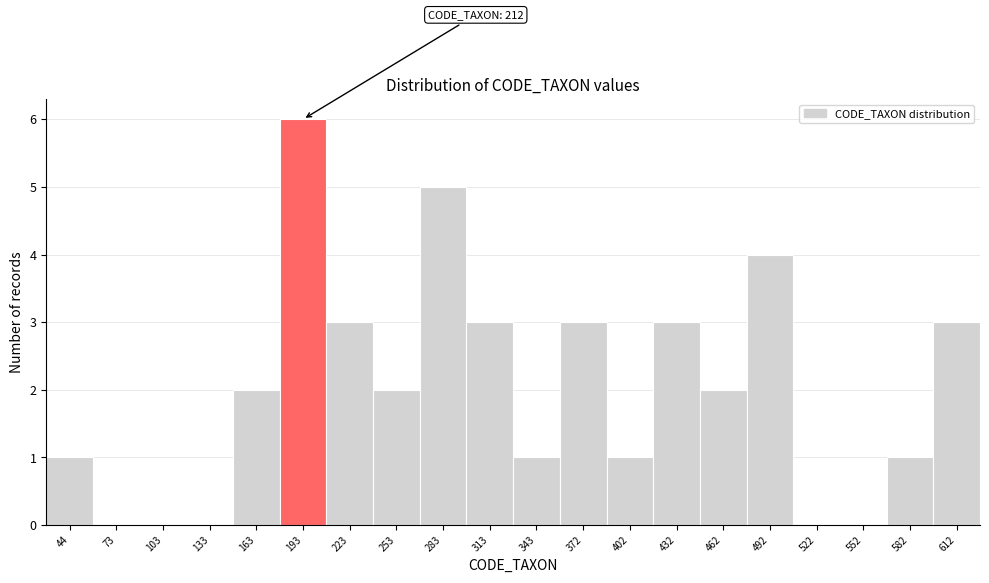

Reading left to right, extract all data points from this chart.

44=1	73=0	103=0	133=0	163=2	193=6	223=3	253=2	283=5	313=3	343=1	372=3	402=1	432=3	462=2	492=4	522=0	552=0	582=1	612=3